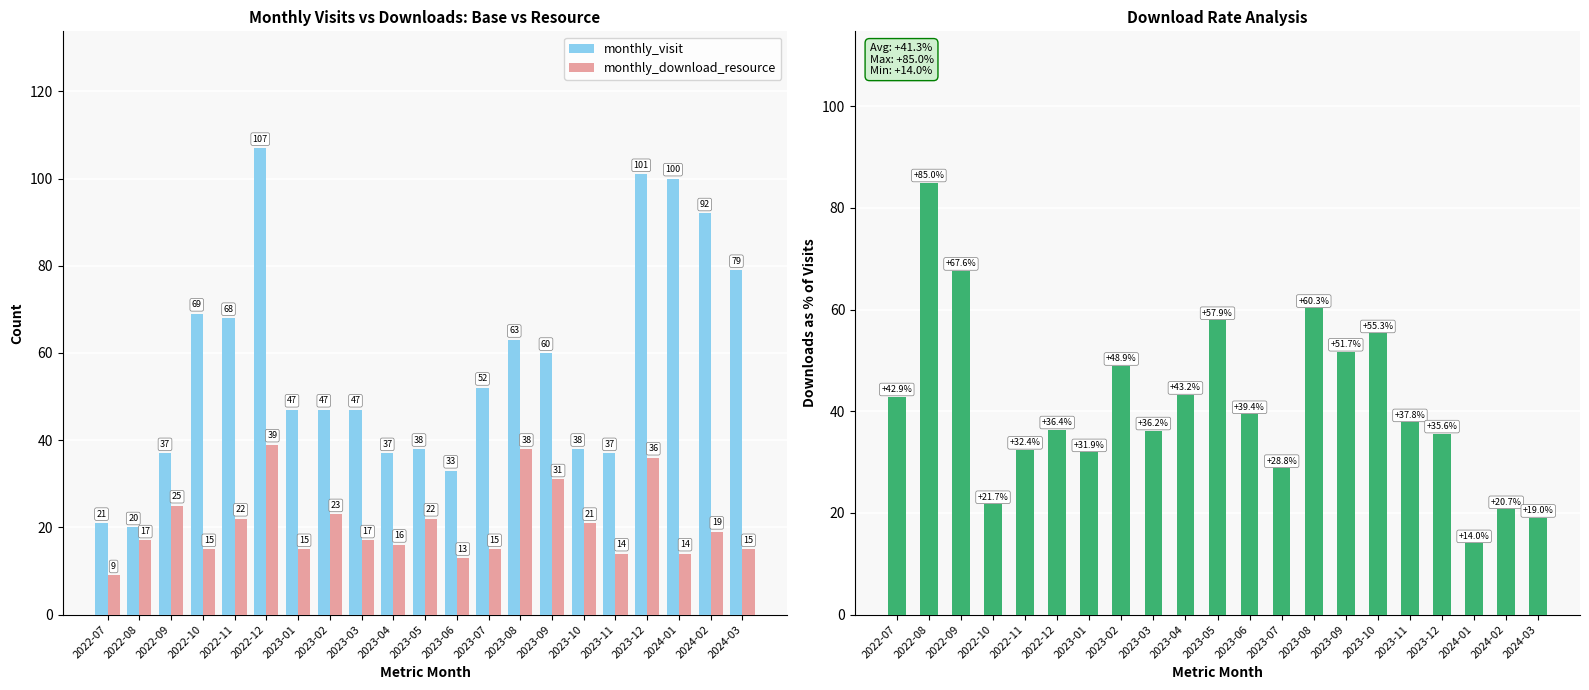

Is it true that monthly_visit equals 80.1 at 2023-01?

False